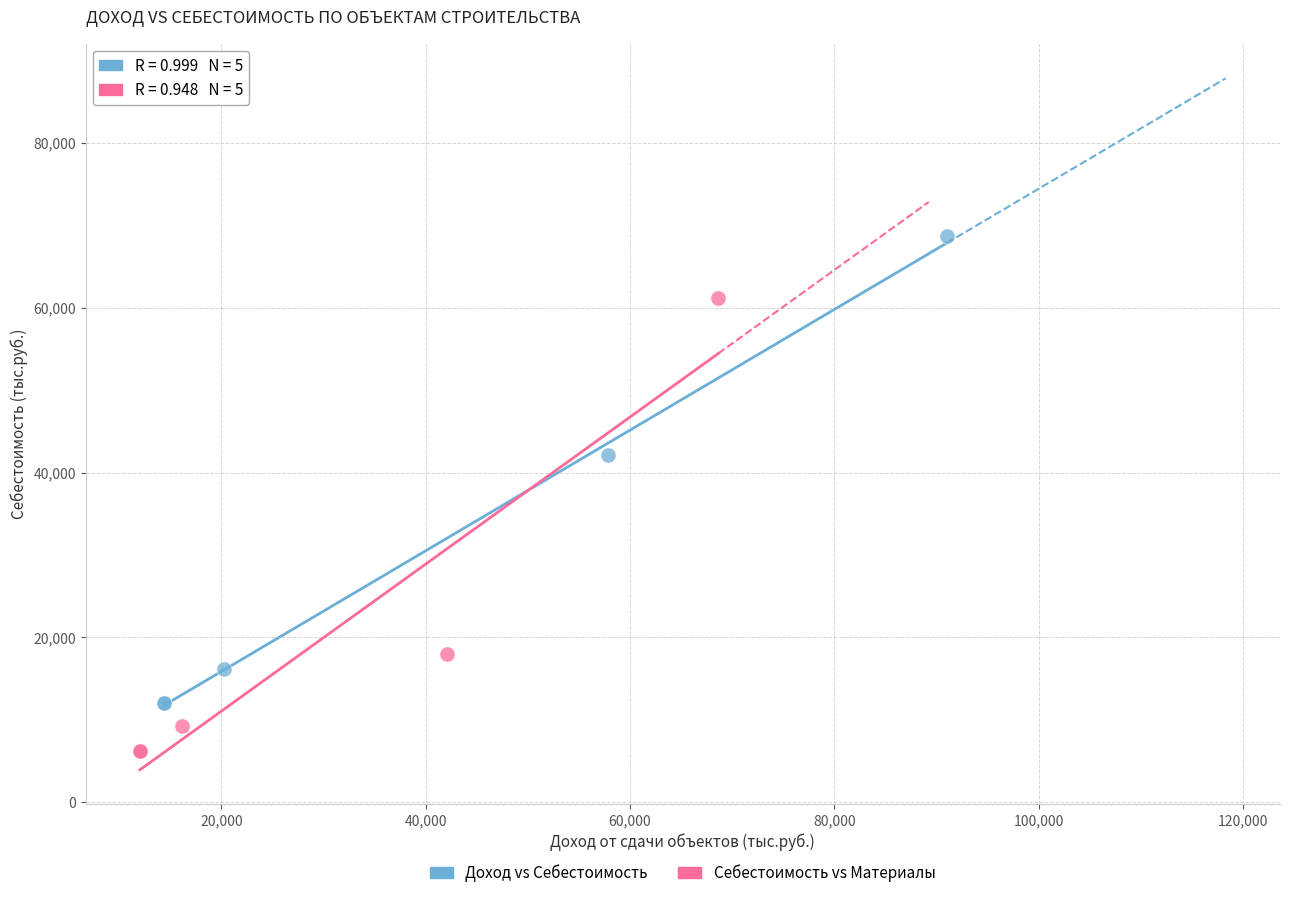

Which series contains the lowest Y value?

Себестоимость vs Материалы